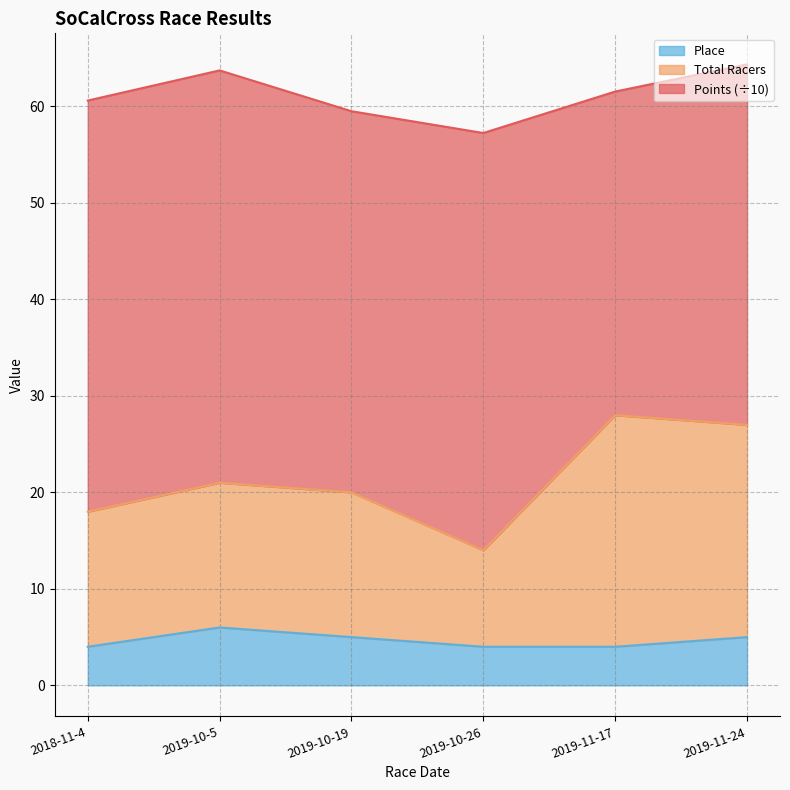

What is the difference between the Total Racers values at 2019-10-5 and 2019-10-19?

1